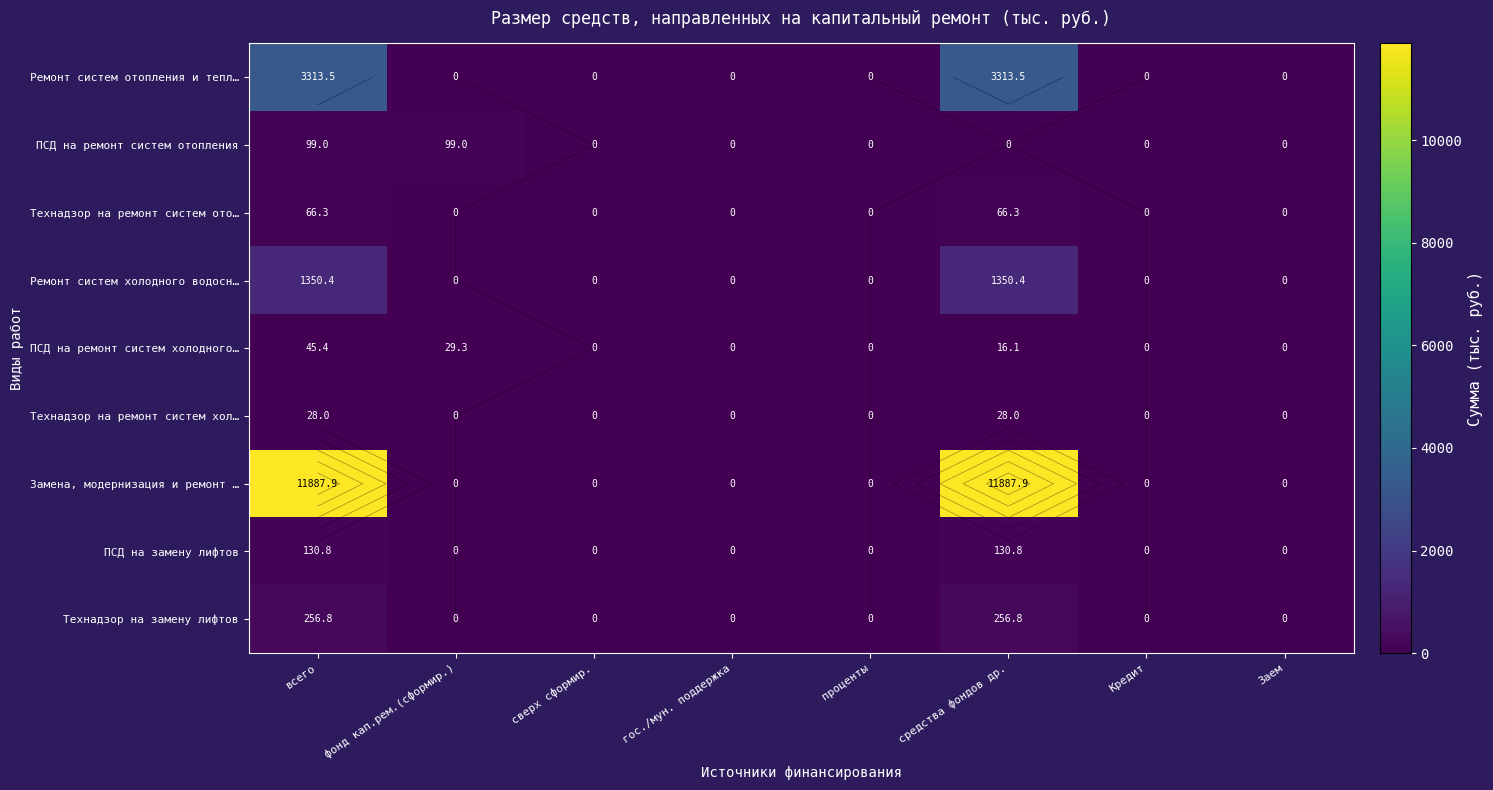

Rank the series by their maximum value, from highest to lowest.

Замена, модернизация и ремонт …, Ремонт систем отопления и тепл…, Ремонт систем холодного водосн…, Технадзор на замену лифтов, ПСД на замену лифтов, ПСД на ремонт систем отопления, Технадзор на ремонт систем ото…, ПСД на ремонт систем холодного…, Технадзор на ремонт систем хол…